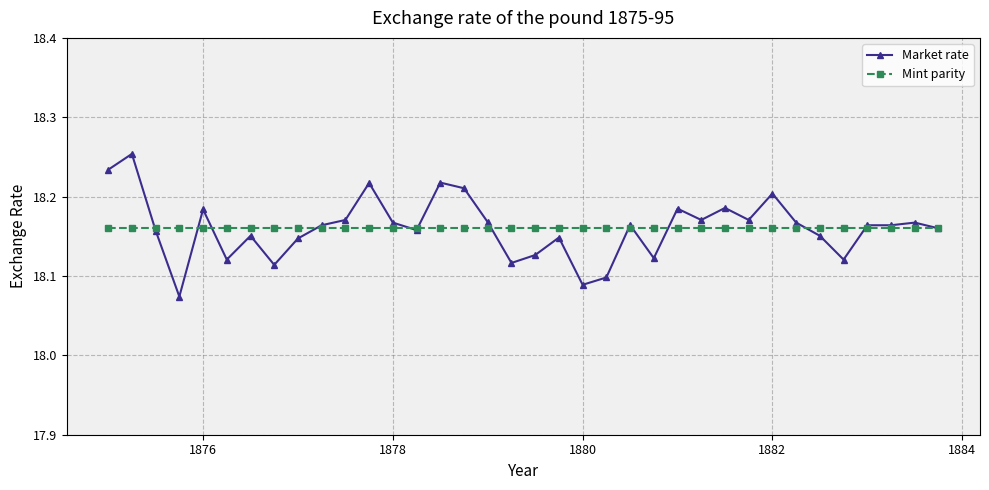

Count the Market rate values in the range 18 to 19.

36